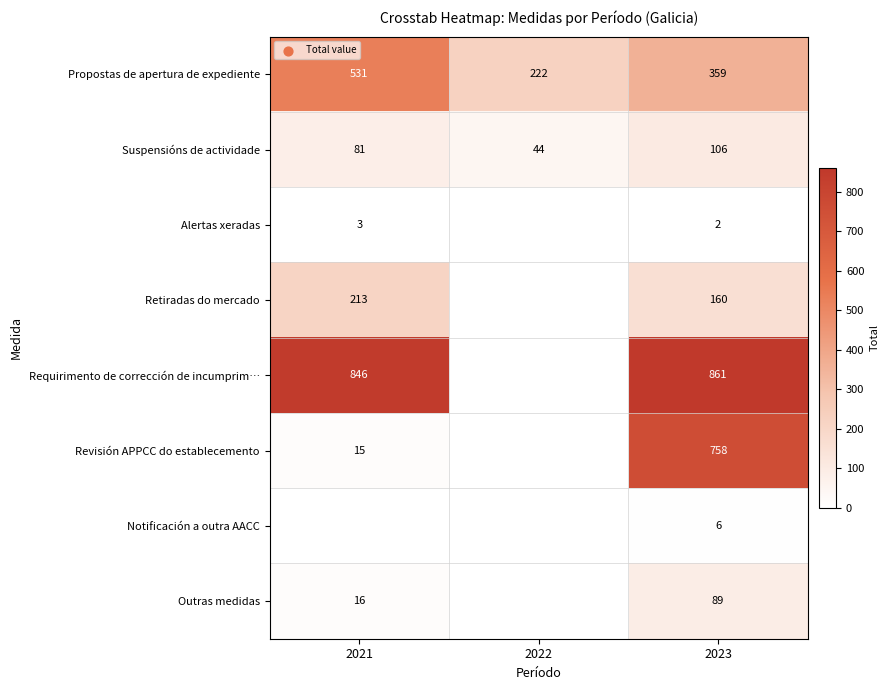

What is the greatest value displayed?

861